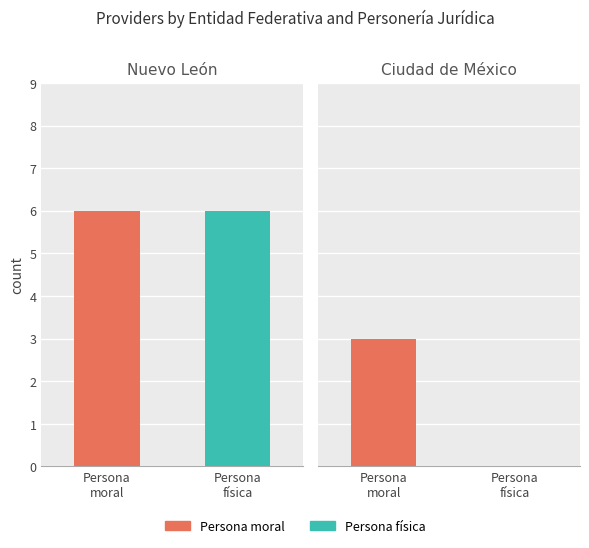

Which series has the largest range (max minus min)?

Persona moral